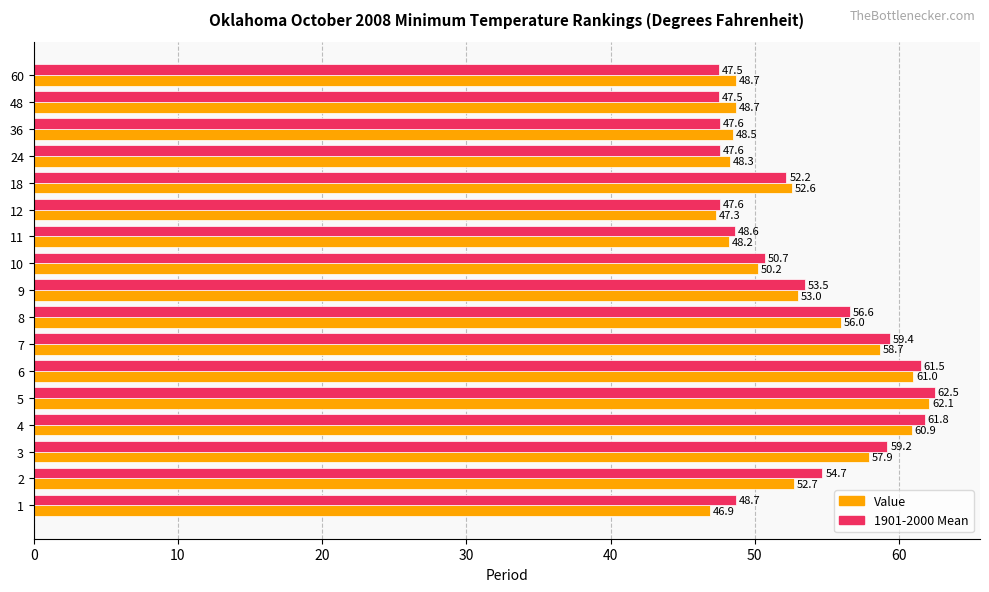

Which series has the largest range (max minus min)?

Value